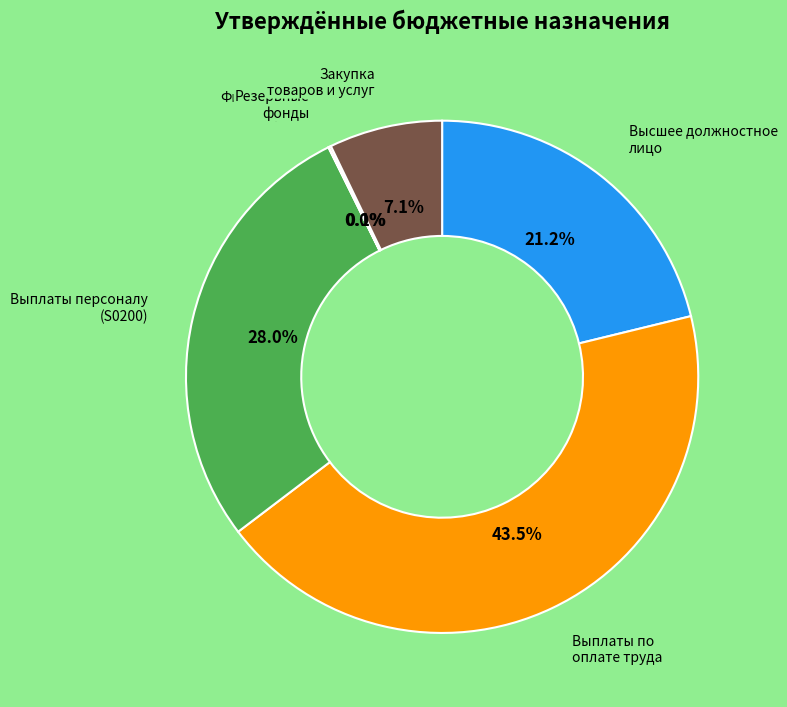

Is there a majority slice in this chart?

No